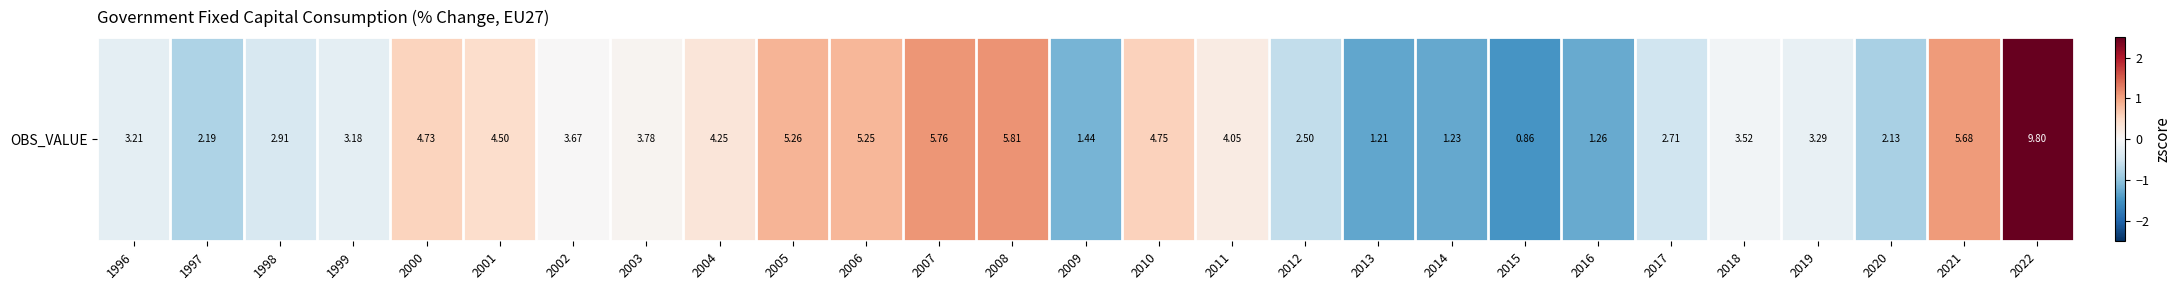

Rank the categories by value from highest to lowest.

2022, 2008, 2007, 2021, 2005, 2006, 2010, 2000, 2001, 2004, 2011, 2003, 2002, 2018, 2019, 1996, 1999, 1998, 2017, 2012, 1997, 2020, 2009, 2016, 2014, 2013, 2015